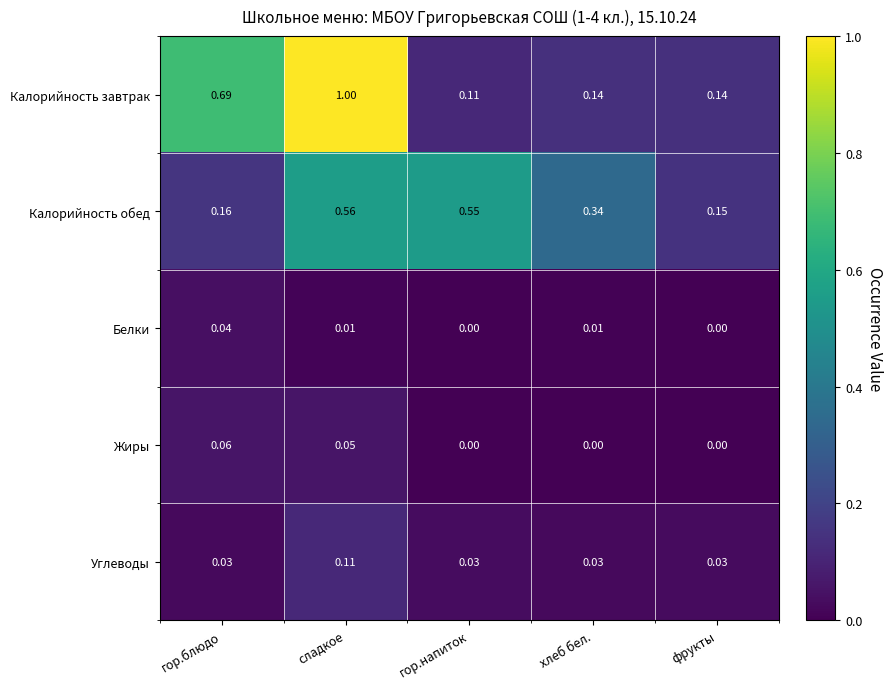

Between гор.напиток and хлеб бел., which series saw the biggest shift?

Калорийность обед